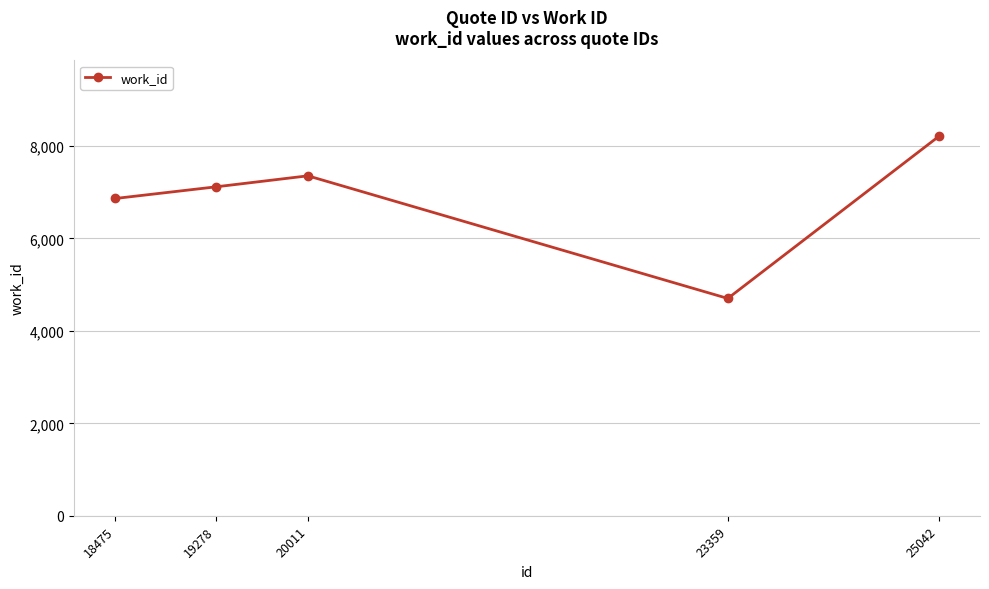

The chart shows a value of 7355 at 20011. True or false?

True